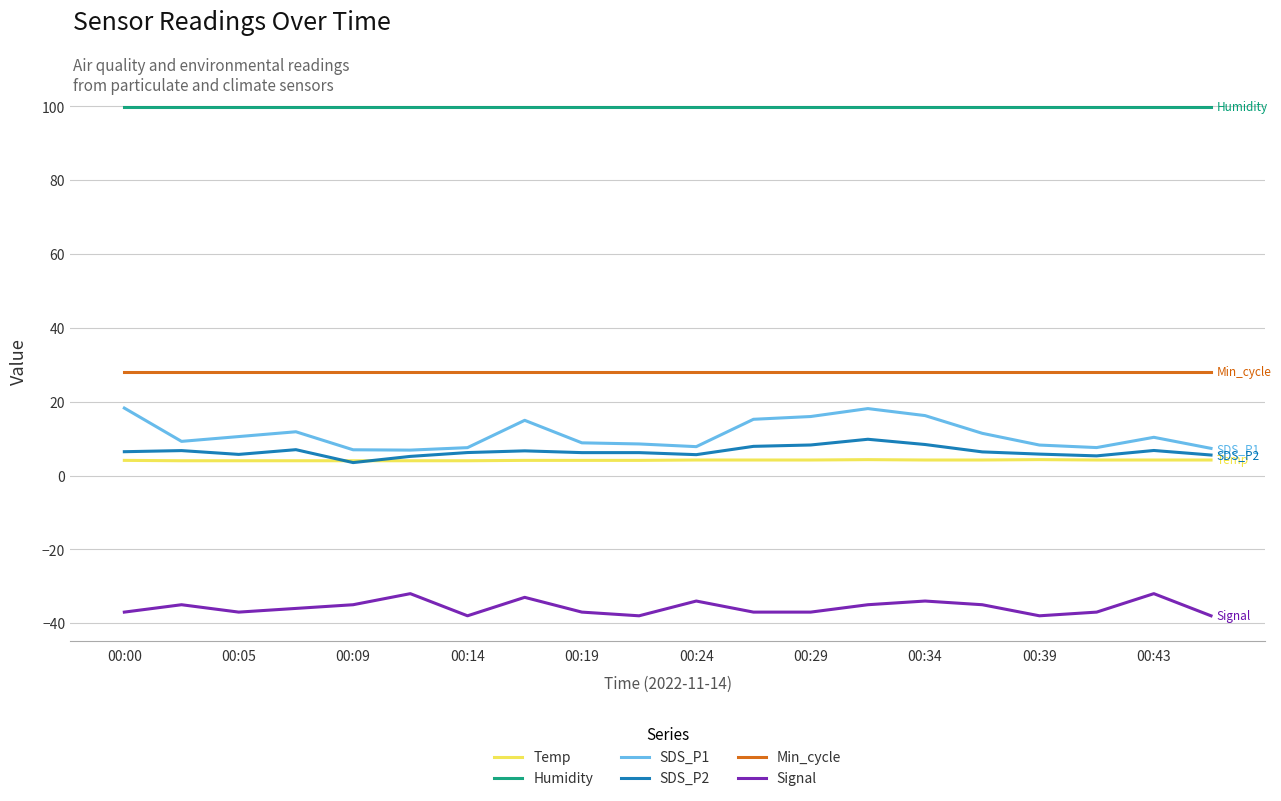

What is the minimum value shown in the chart?

-38.0